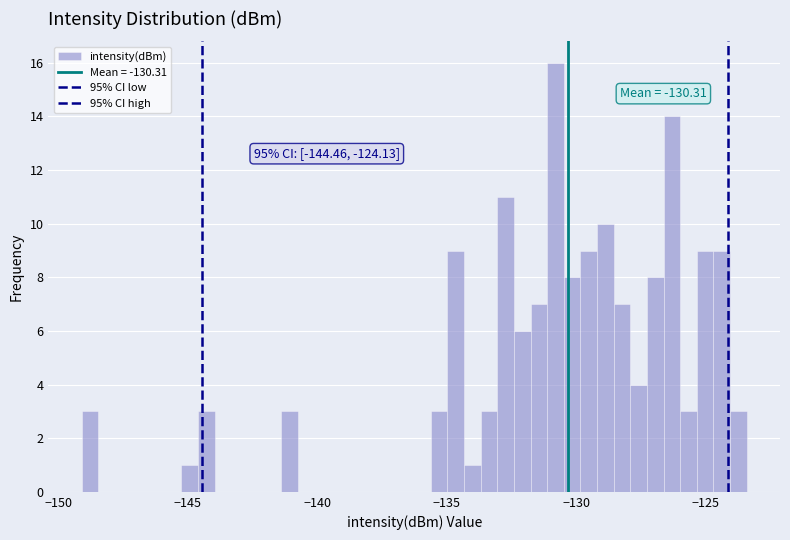

Read against the x-axis, roughly where is the centre of the tallest bar?

-131.0